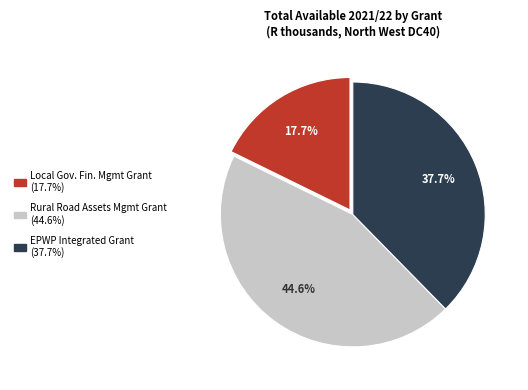

Does any single category account for the majority?

No